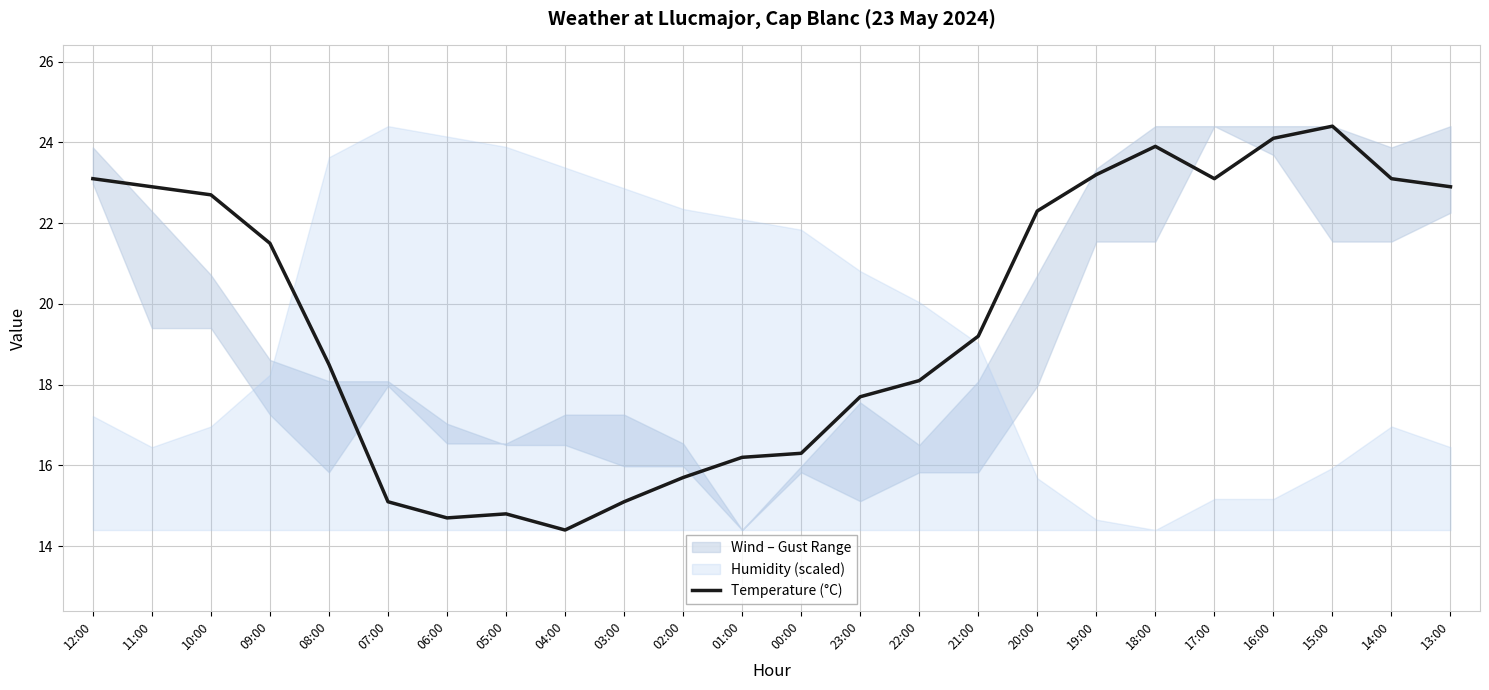

At which category does the data reach its first local valley?

06:00